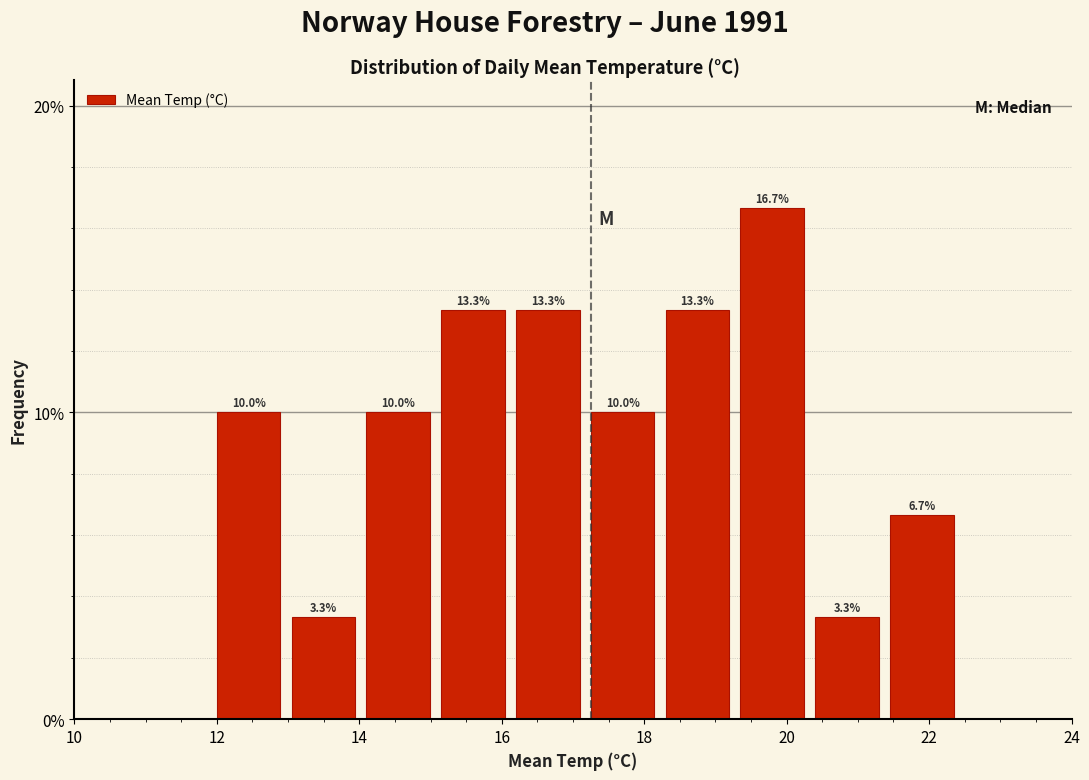

Over which range of the x-axis is the bar tallest?

19.35 to 20.40